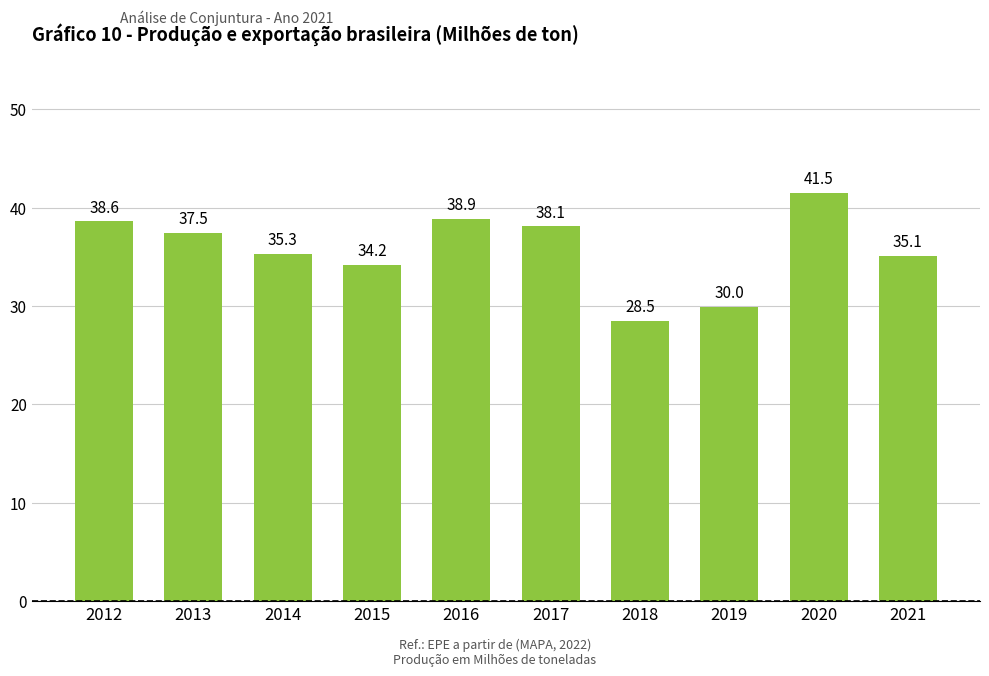

What is the minimum value shown in the chart?

28.5